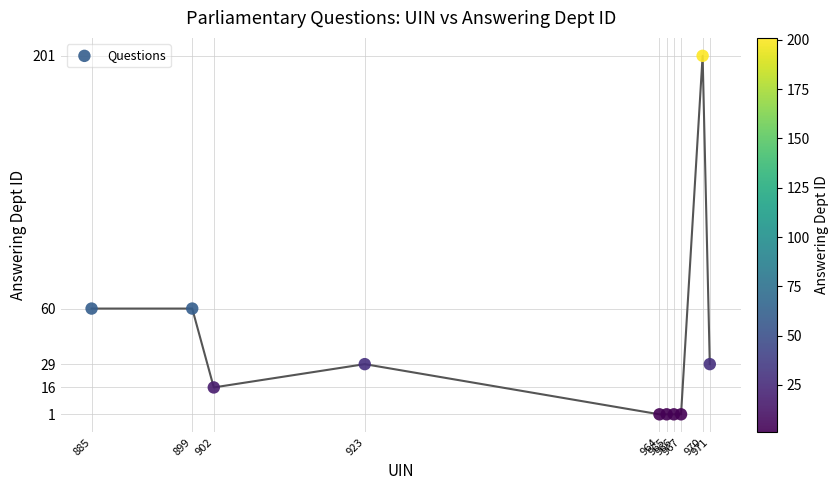

What is the average X value?

941